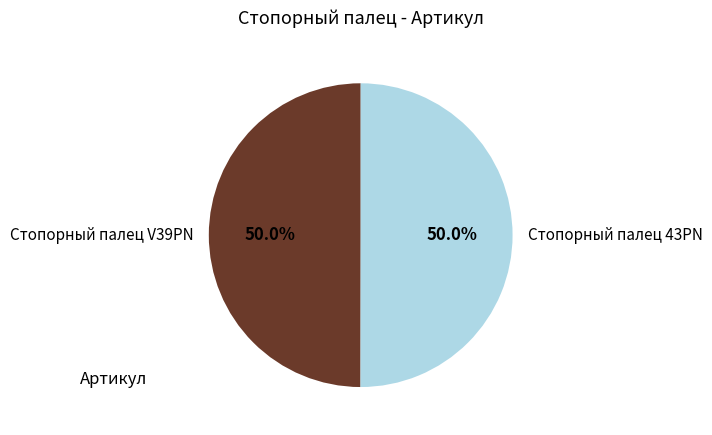

To the nearest percent, what percentage of the pie is Стопорный палец 43PN?

50%